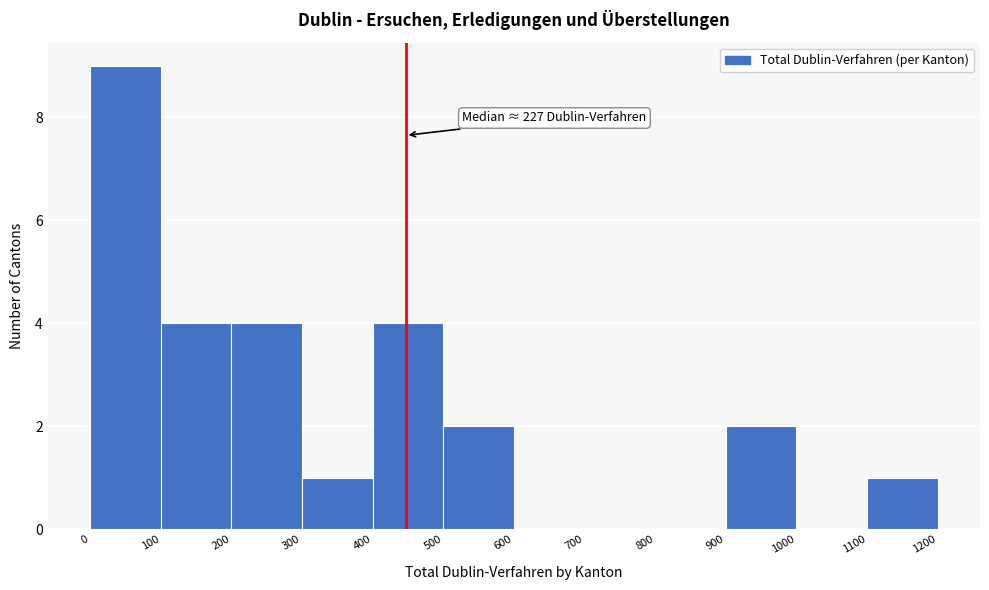

Which range on the x-axis has the tallest bar?

0 to 100